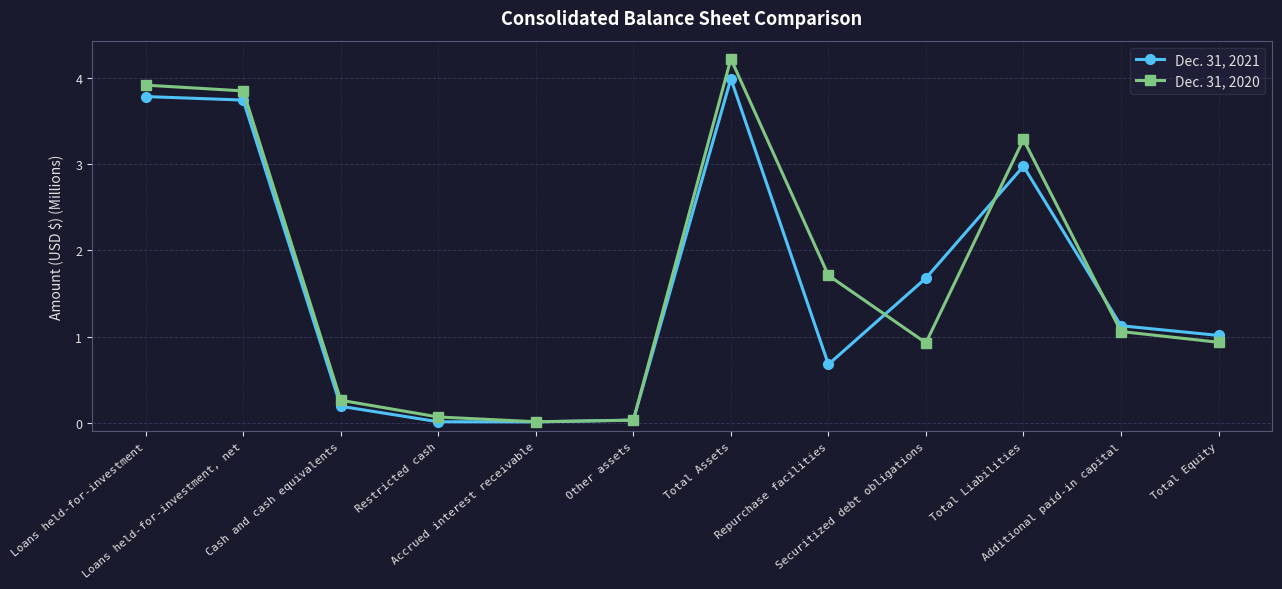

True or false: Dec. 31, 2020 has more than 0 interior local peaks.

True